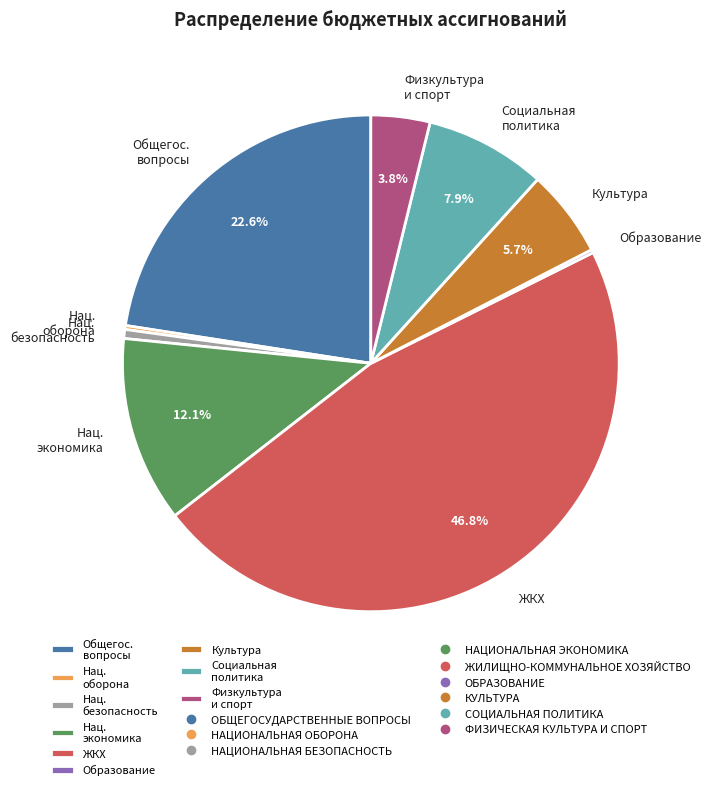

Which category has the biggest portion of the pie?

ЖКХ